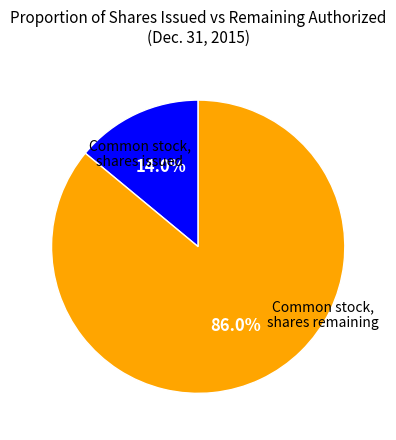

Is there a majority slice in this chart?

Yes